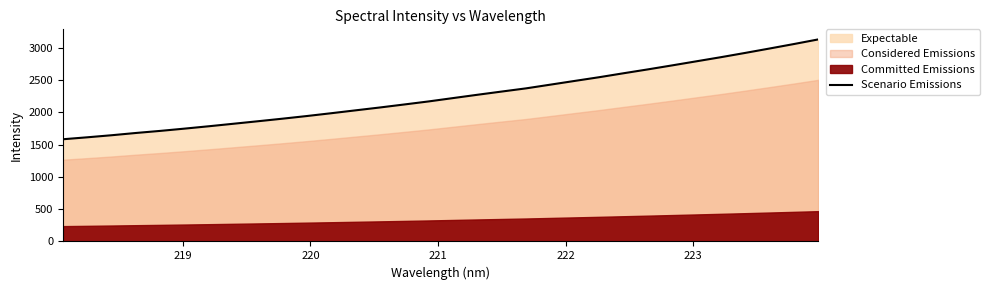

What is the minimum value for Scenario Emissions?

1581.6